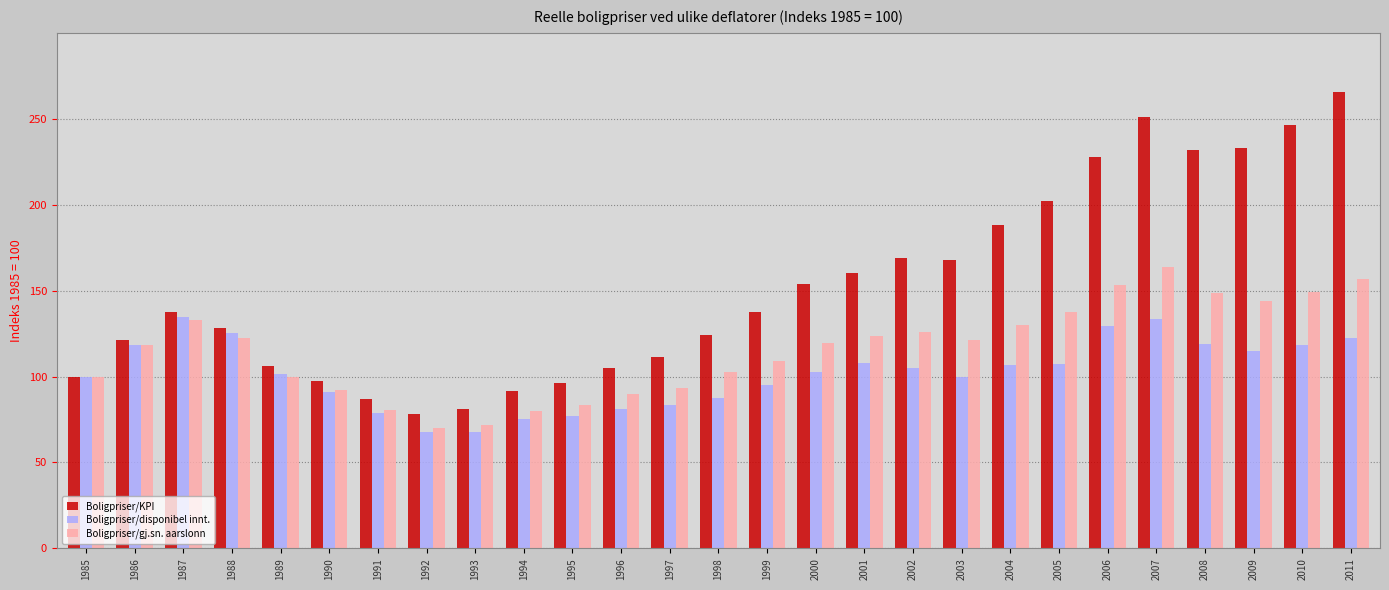

What is the difference between the maximum and second lowest values in the Boligpriser/gj.sn. aarslonn series?

91.7